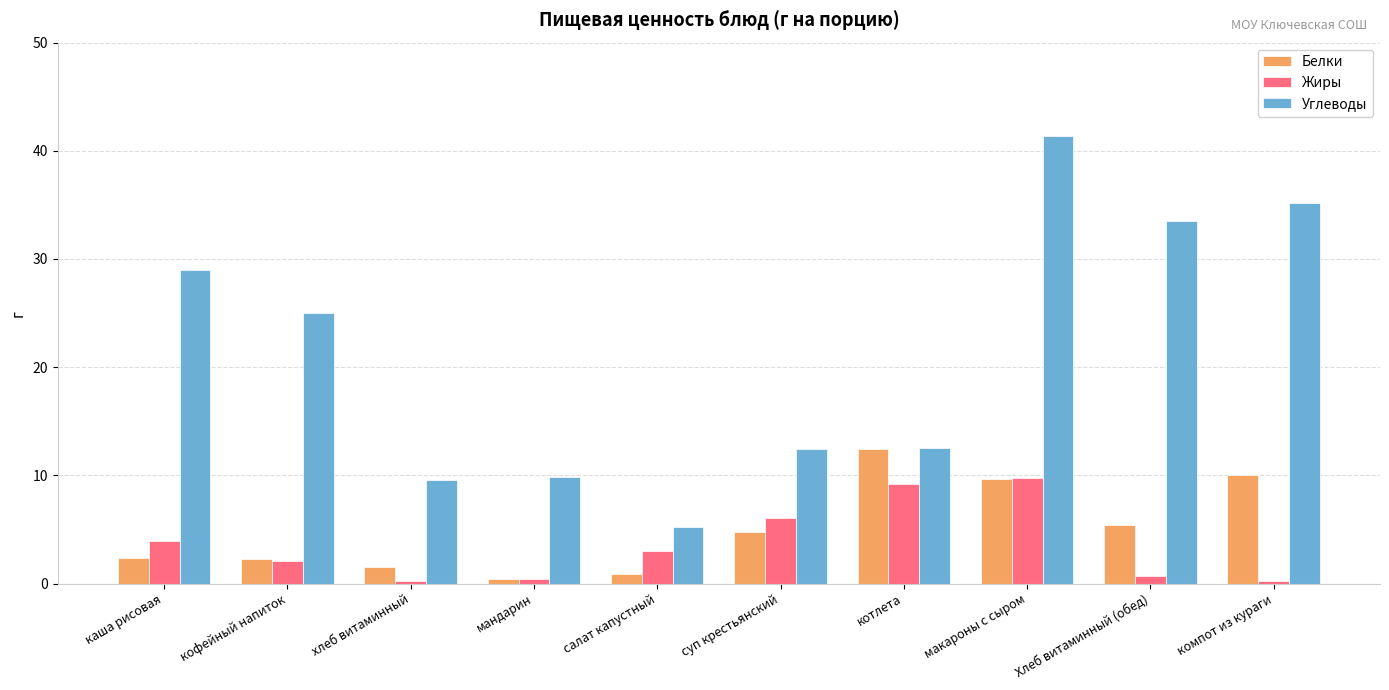

What is the spread (max minus min) of values at кофейный напиток?

22.9